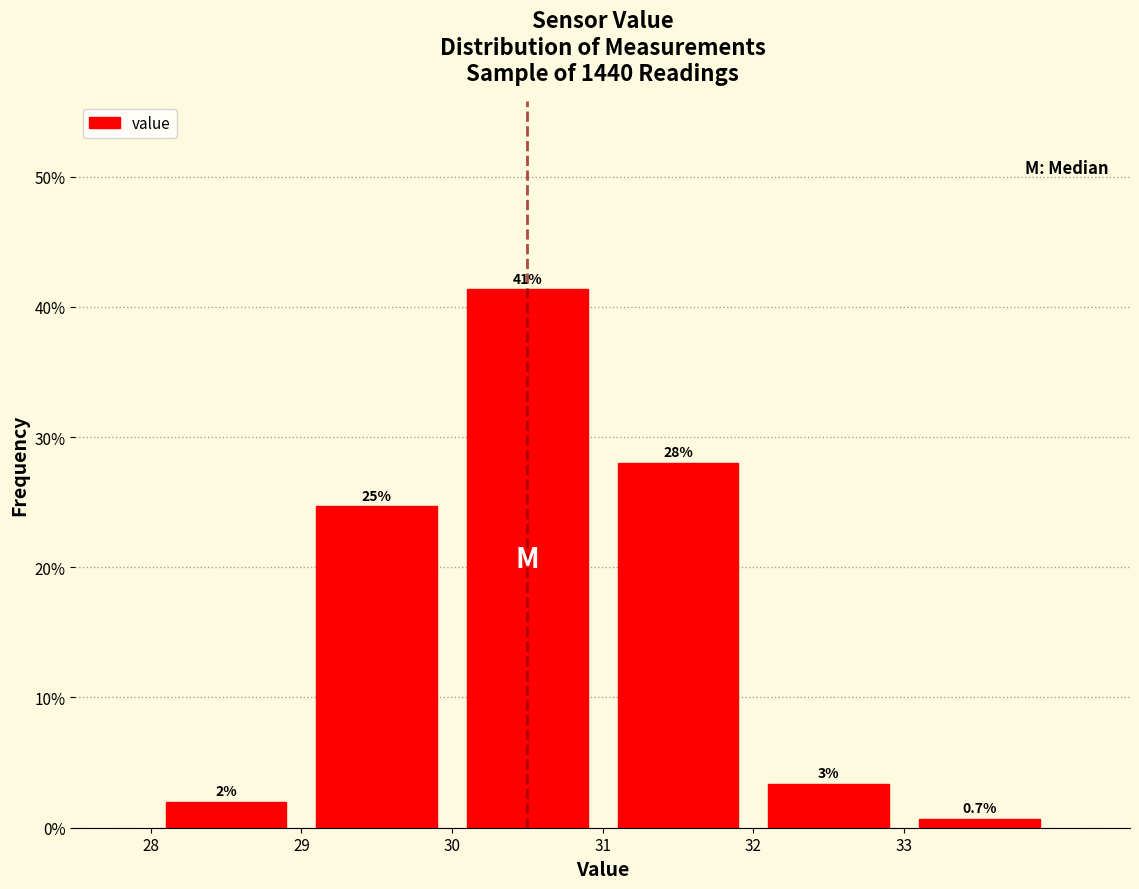

Which range on the x-axis has the tallest bar?

30 to 31